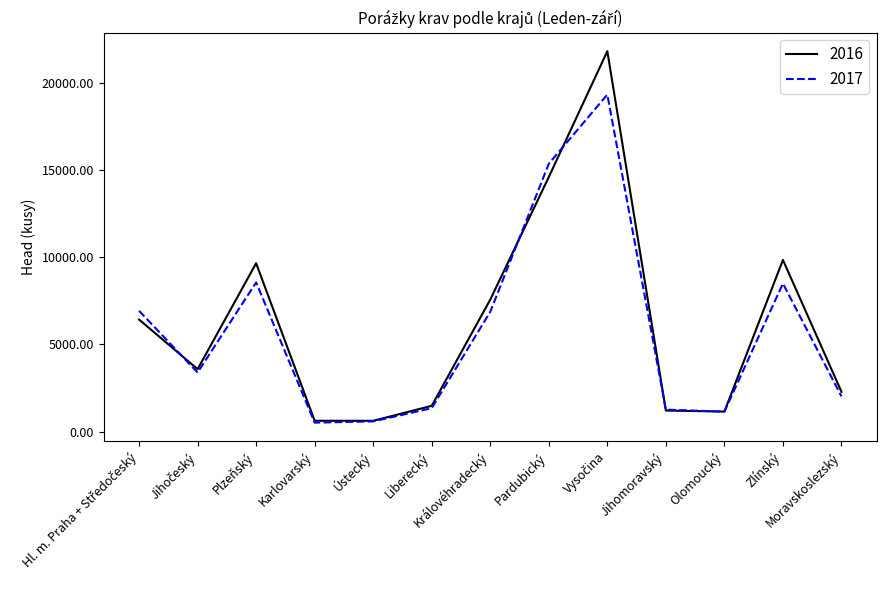

Rank the series at Zlínský from highest to lowest value.

2016, 2017